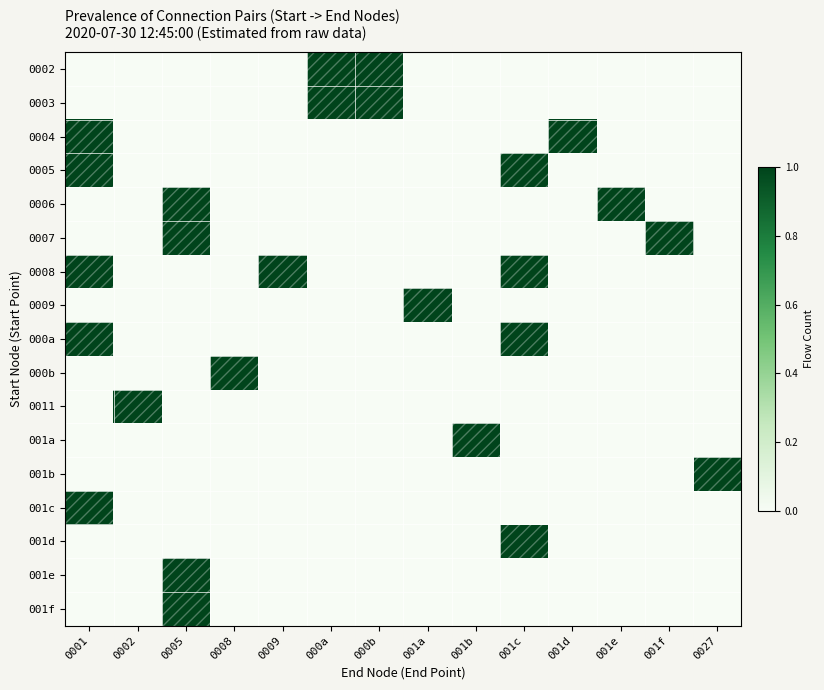

What is the total value across all series at 0008?

1